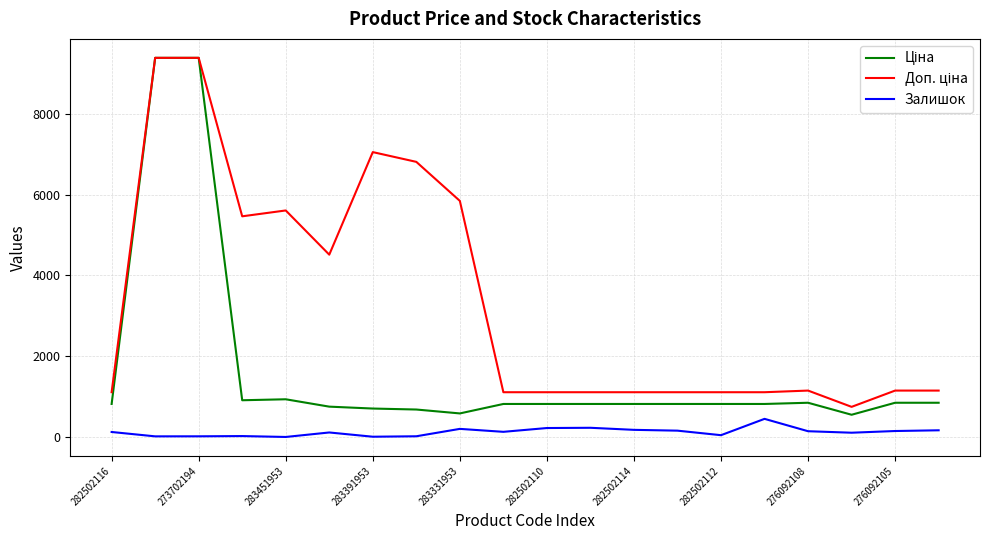

What is the label of the 4th point from the left?

283391953